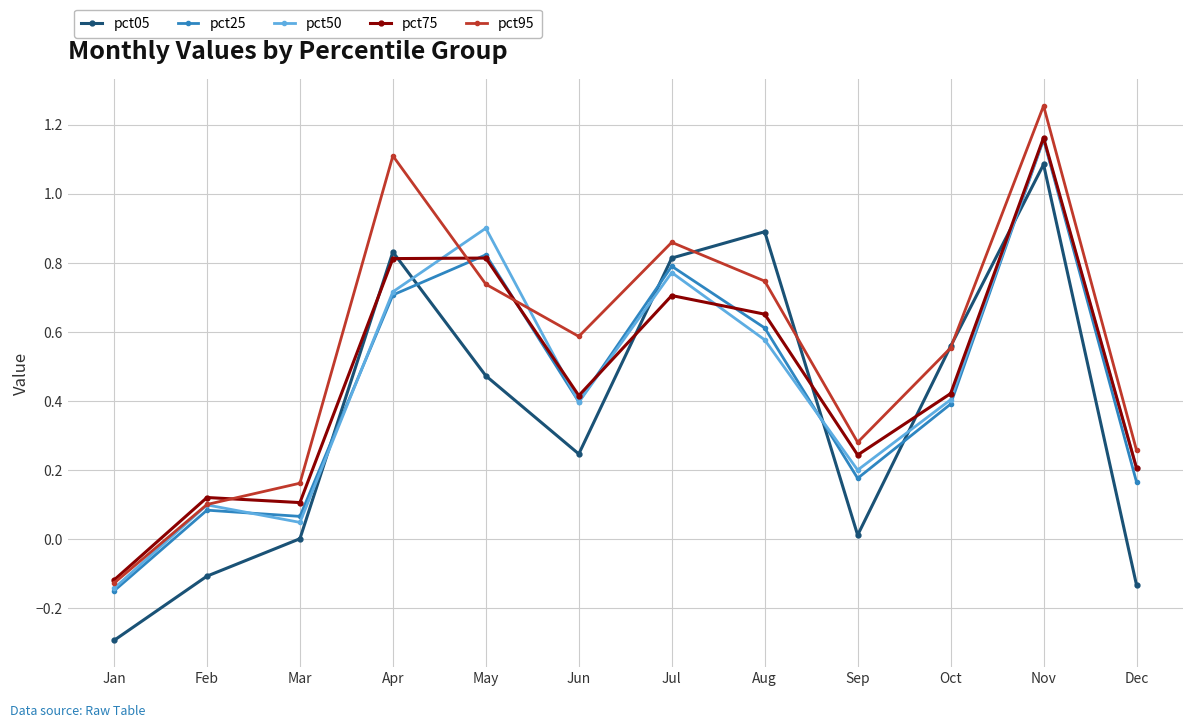

True or false: pct75 has more than 0 interior local peaks.

True